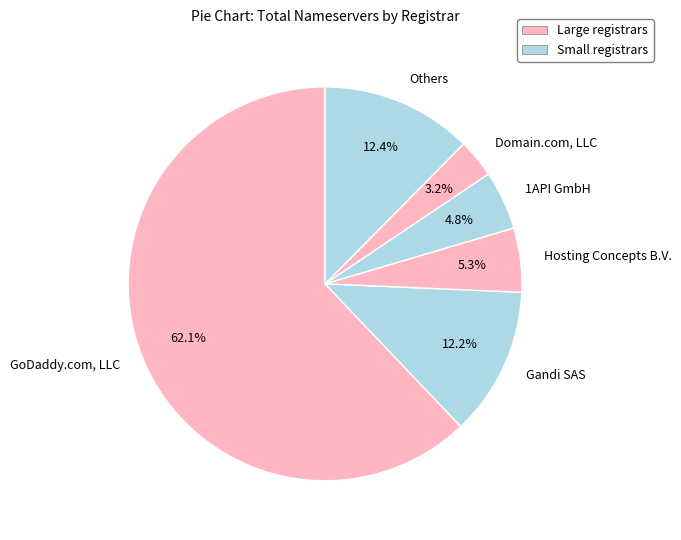

What is the largest slice in the pie chart?

GoDaddy.com, LLC